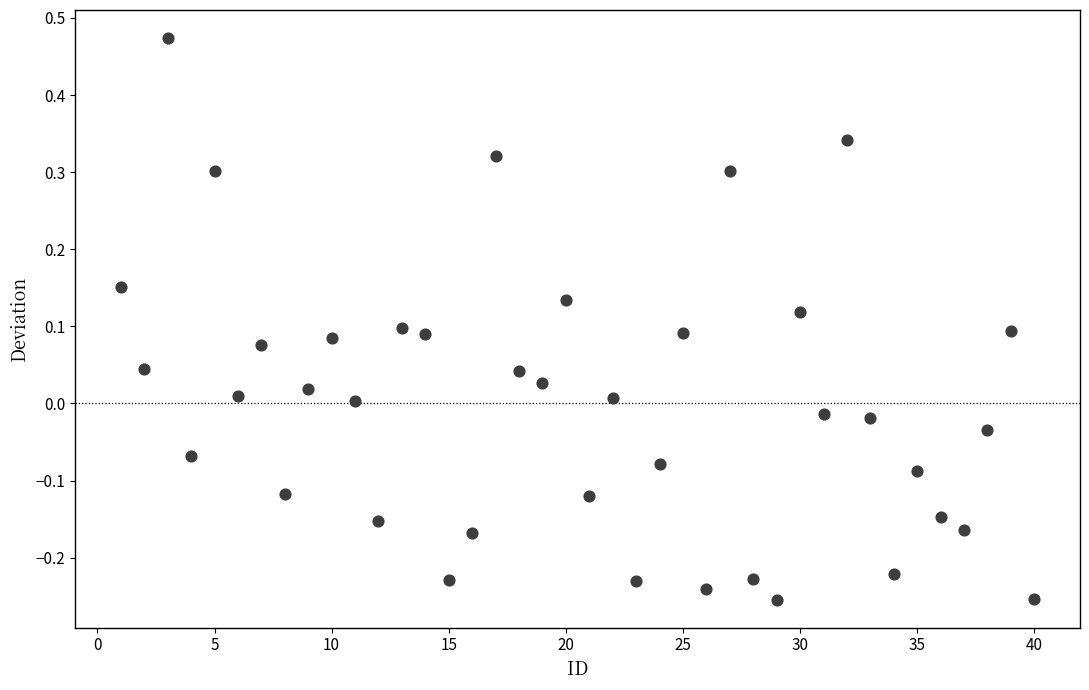

What is the range of X values (max minus min)?

39.0